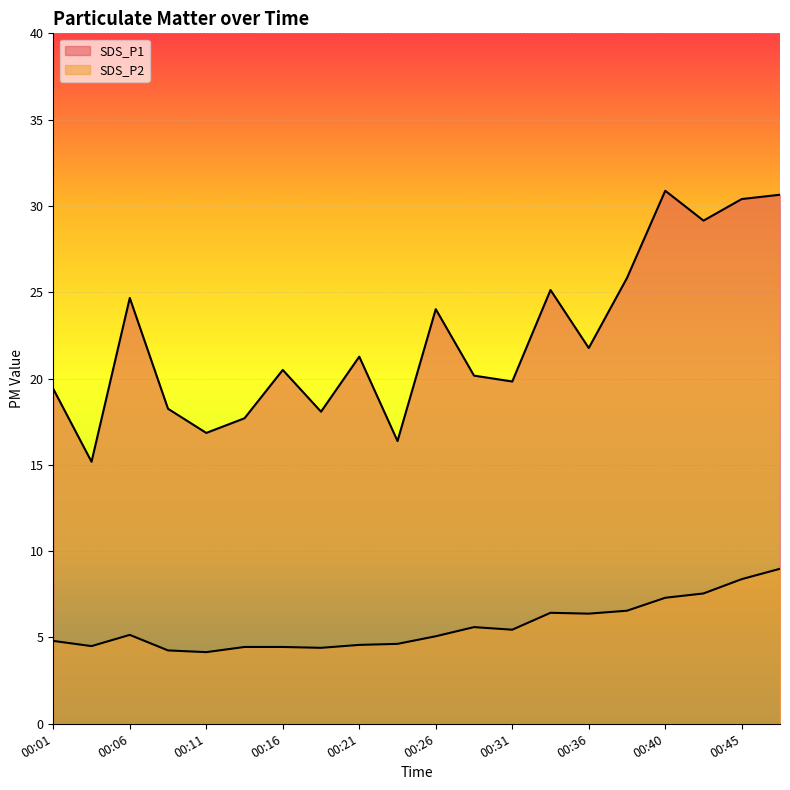

At which label does SDS_P2 reach its peak?

00:48